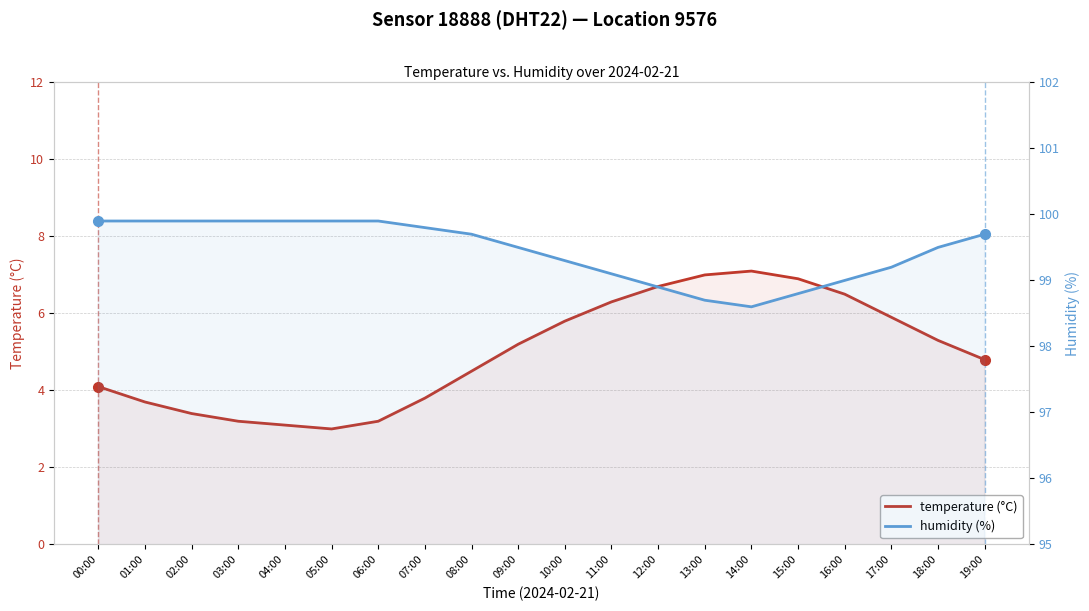

Reading right to left, transcribe all the data shown in this chart.

temperature (°C): 4.8	5.3	5.9	6.5	6.9	7.1	7.0	6.7	6.3	5.8	5.2	4.5	3.8	3.2	3.0	3.1	3.2	3.4	3.7	4.1
humidity (%): 99.7	99.5	99.2	99.0	98.8	98.6	98.7	98.9	99.1	99.3	99.5	99.7	99.8	99.9	99.9	99.9	99.9	99.9	99.9	99.9